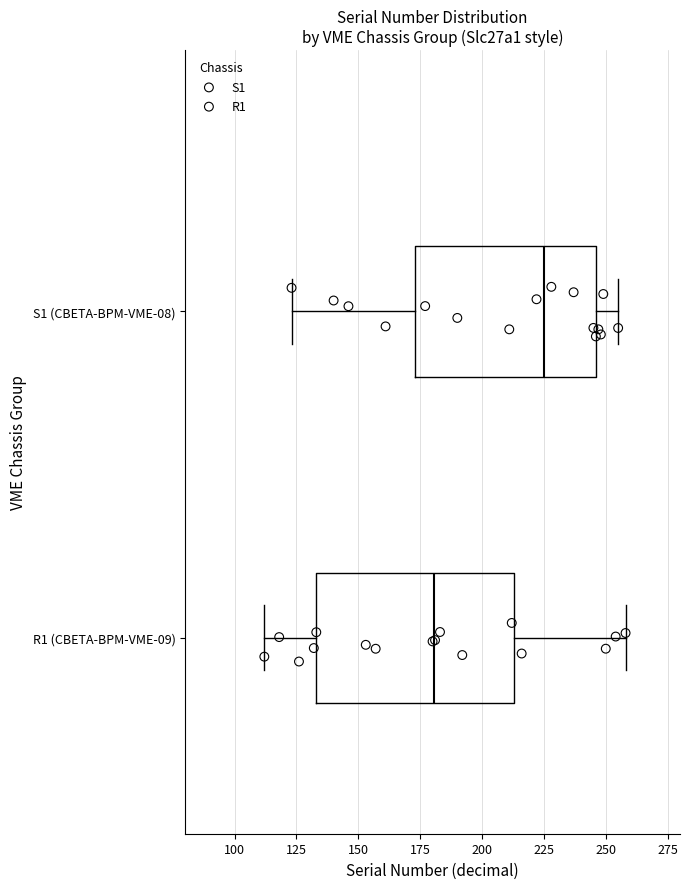

Which box is the widest, from its left edge to its right edge?

R1 (CBETA-BPM-VME-09)